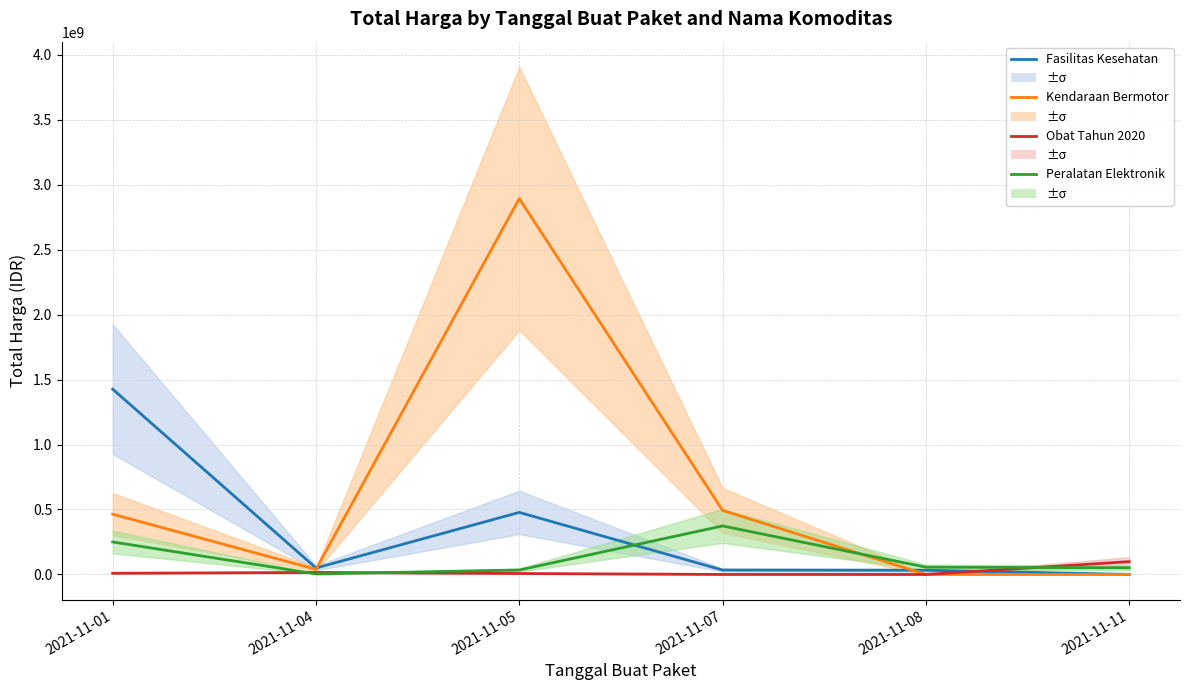

What is the value of the Peralatan Elektronik point at the 3rd from the left?

34292000